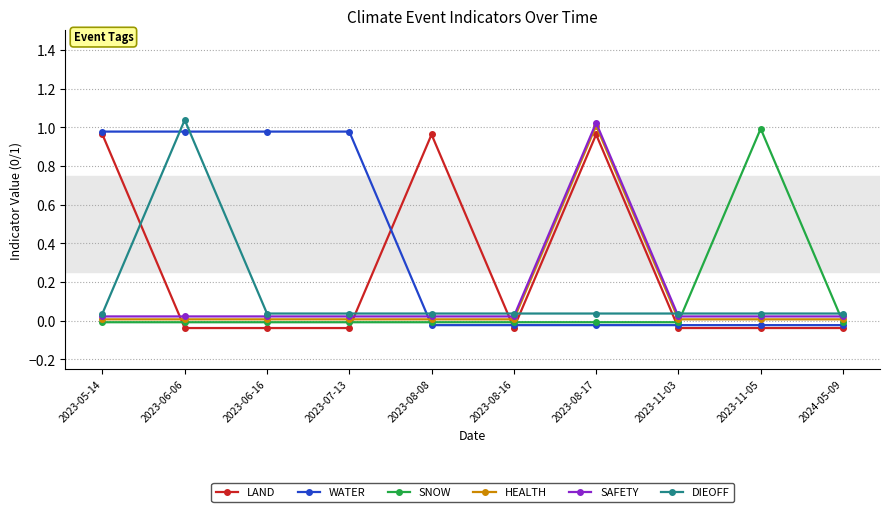

List the labels in order of SAFETY value, smallest first.

2023-05-14, 2023-06-06, 2023-06-16, 2023-07-13, 2023-08-08, 2023-08-16, 2023-11-03, 2023-11-05, 2024-05-09, 2023-08-17